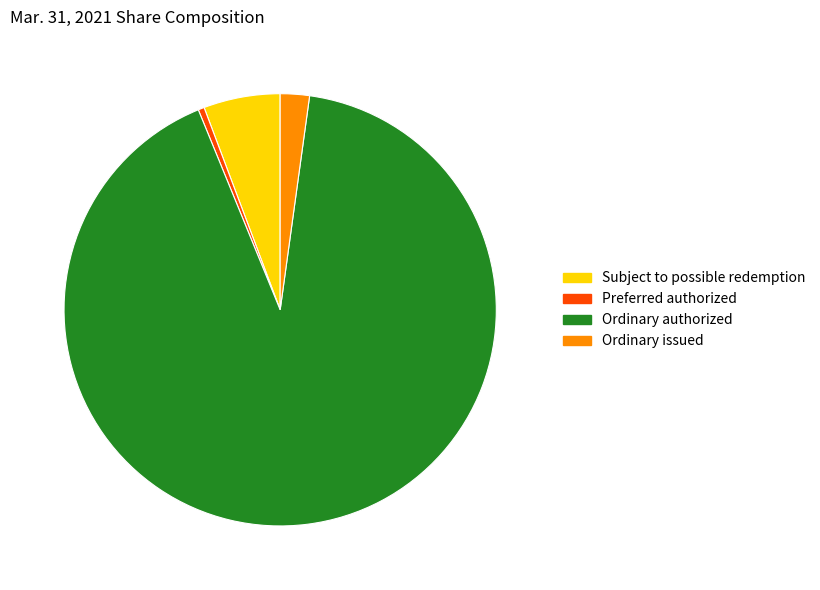

Which slice is the largest?

Ordinary authorized